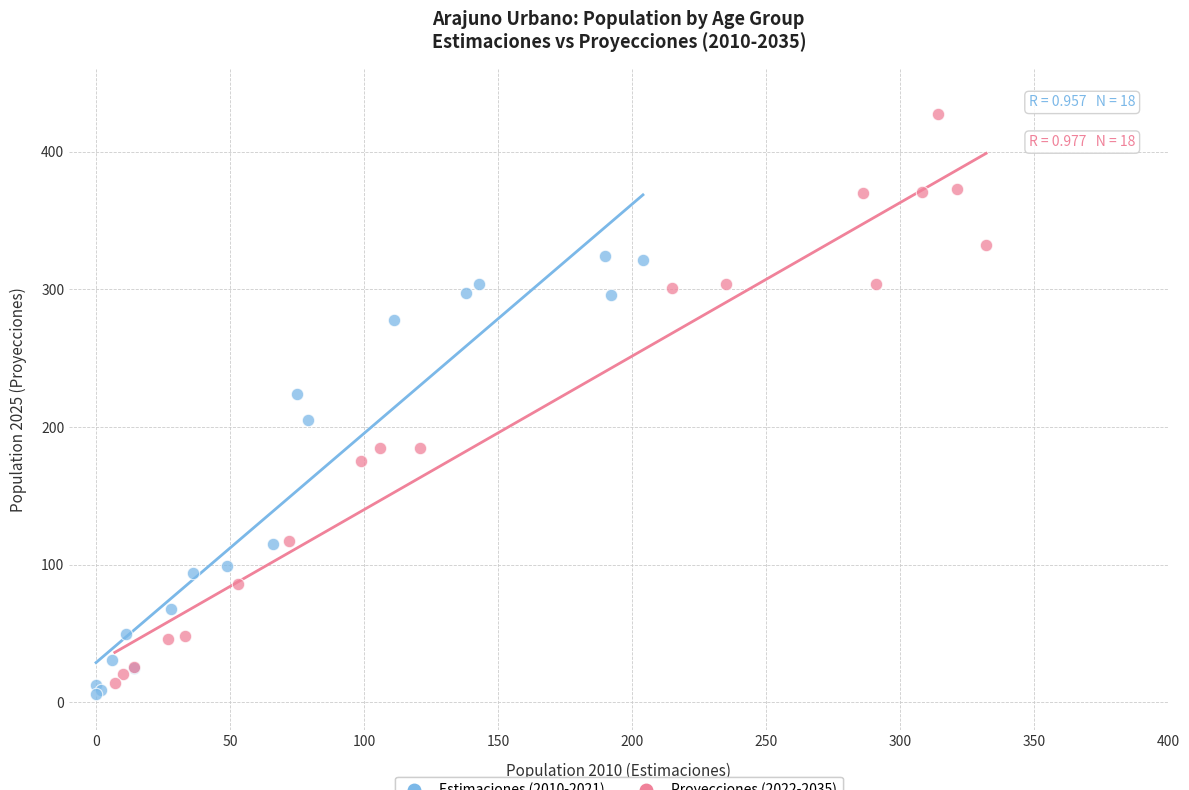

Which series contains the highest Y value?

Proyecciones (2022-2035)